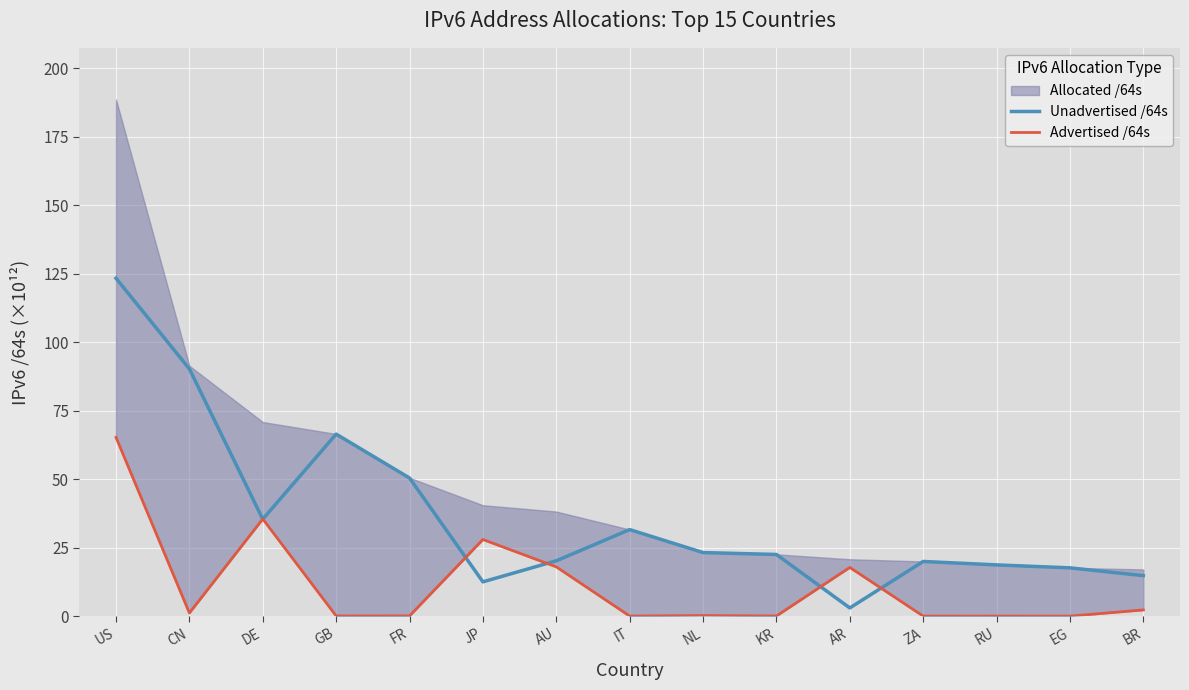

True or false: Unadvertised /64s has a value of 20.2 at AU.

True